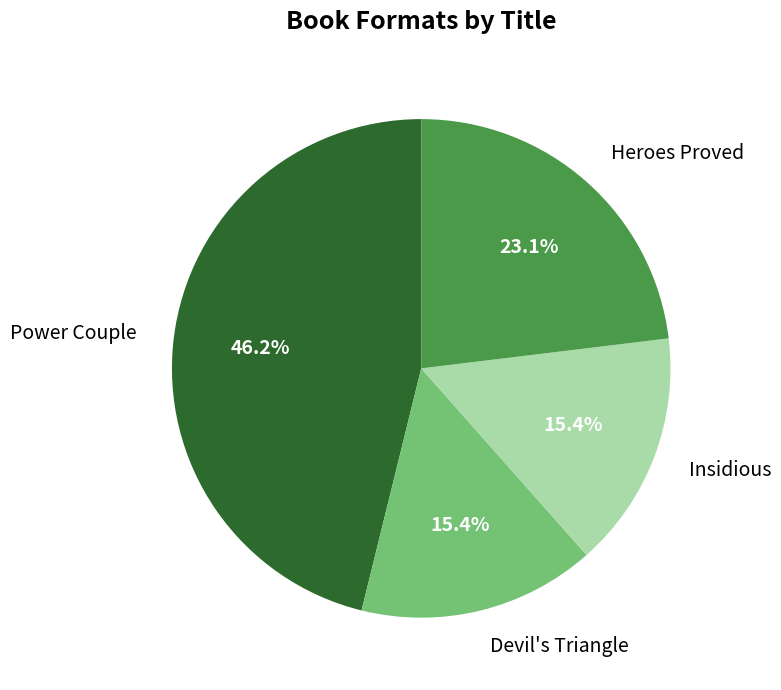

What is the largest slice in the pie chart?

Power Couple